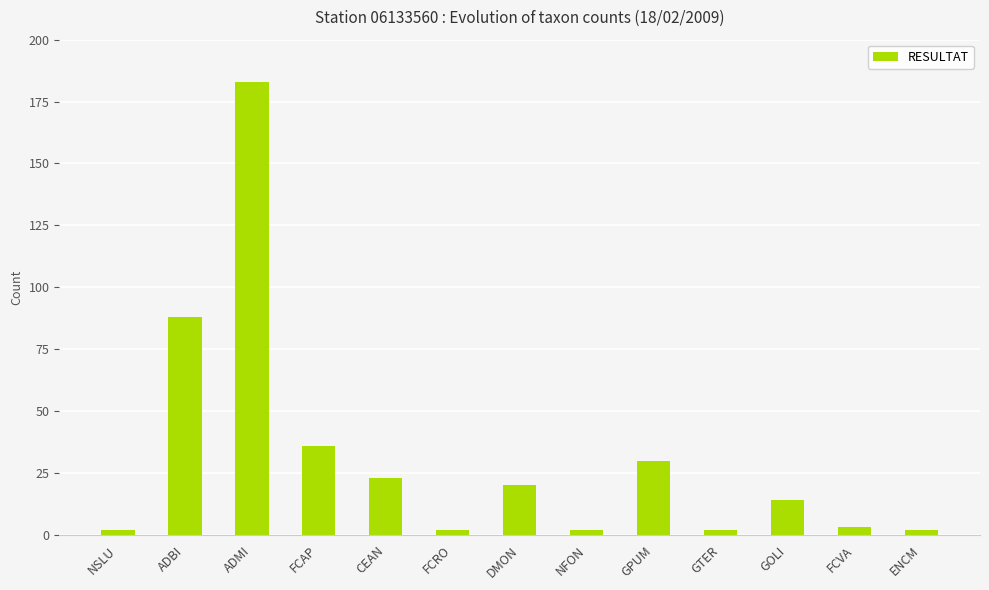

How many values are below 14?

6